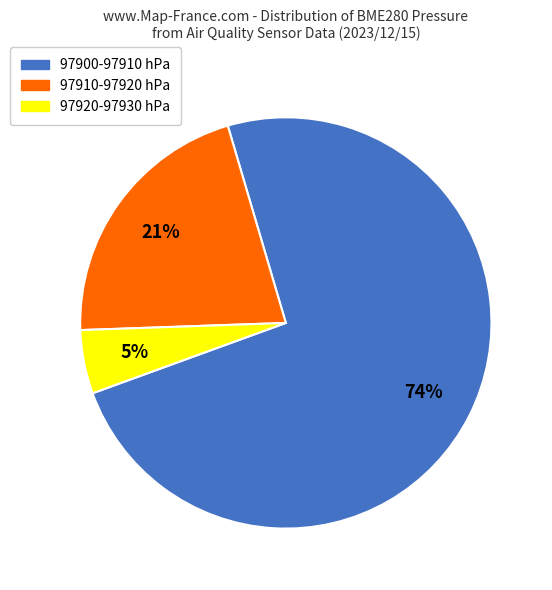

Which slice is the smallest?

97920-97930 hPa